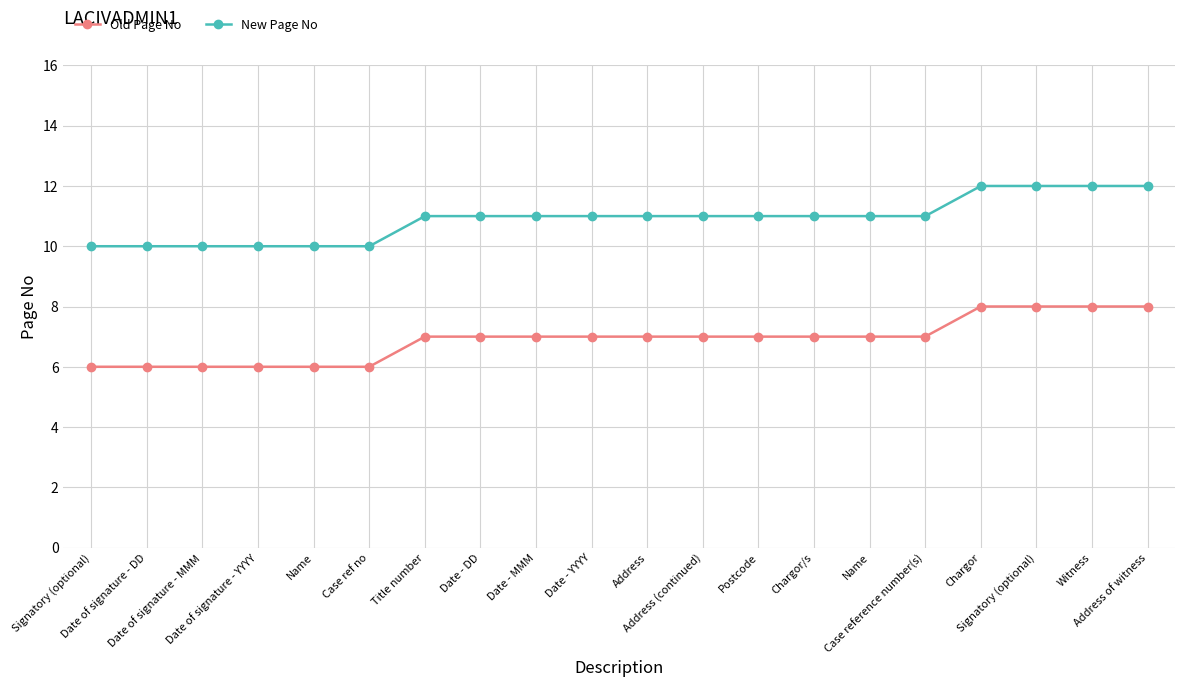

At which label is Old Page No closest to 7?

Title number